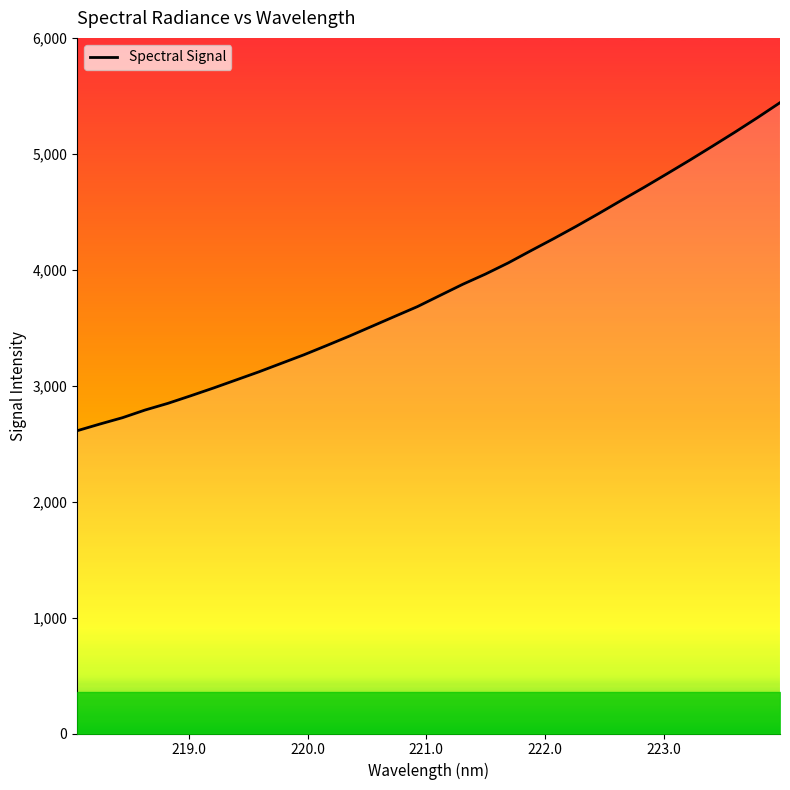

What is the maximum value shown in the chart?

5441.2